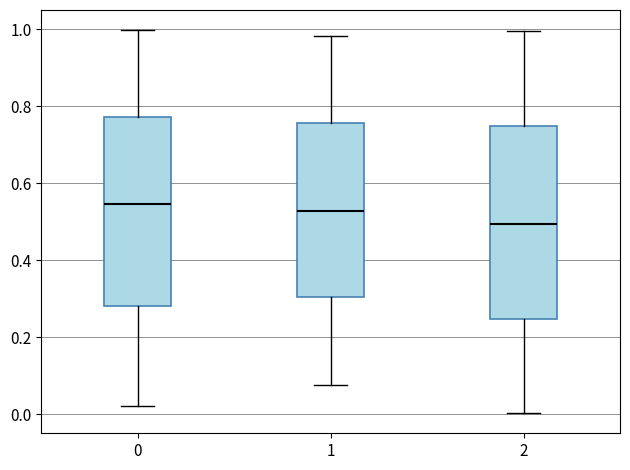

Reading left to right, read every box against the y-axis: the position of its median line, the range the box covers, and the ends of its whiskers. The values are not printed on the chart, so give them approximately, as read against the axis.

0: median 0.54, box 0.28 to 0.78, whiskers 0.02 to 1.00
1: median 0.52, box 0.30 to 0.76, whiskers 0.08 to 0.98
2: median 0.50, box 0.24 to 0.74, whiskers 0.00 to 1.00